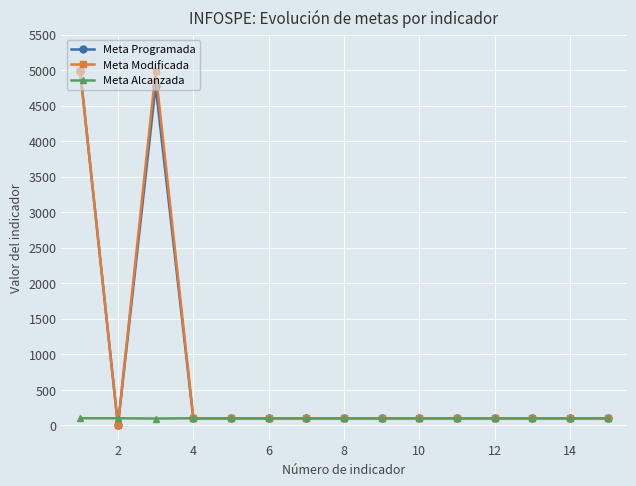

True or false: Meta Modificada has more than 0 points higher than both neighbors.

True